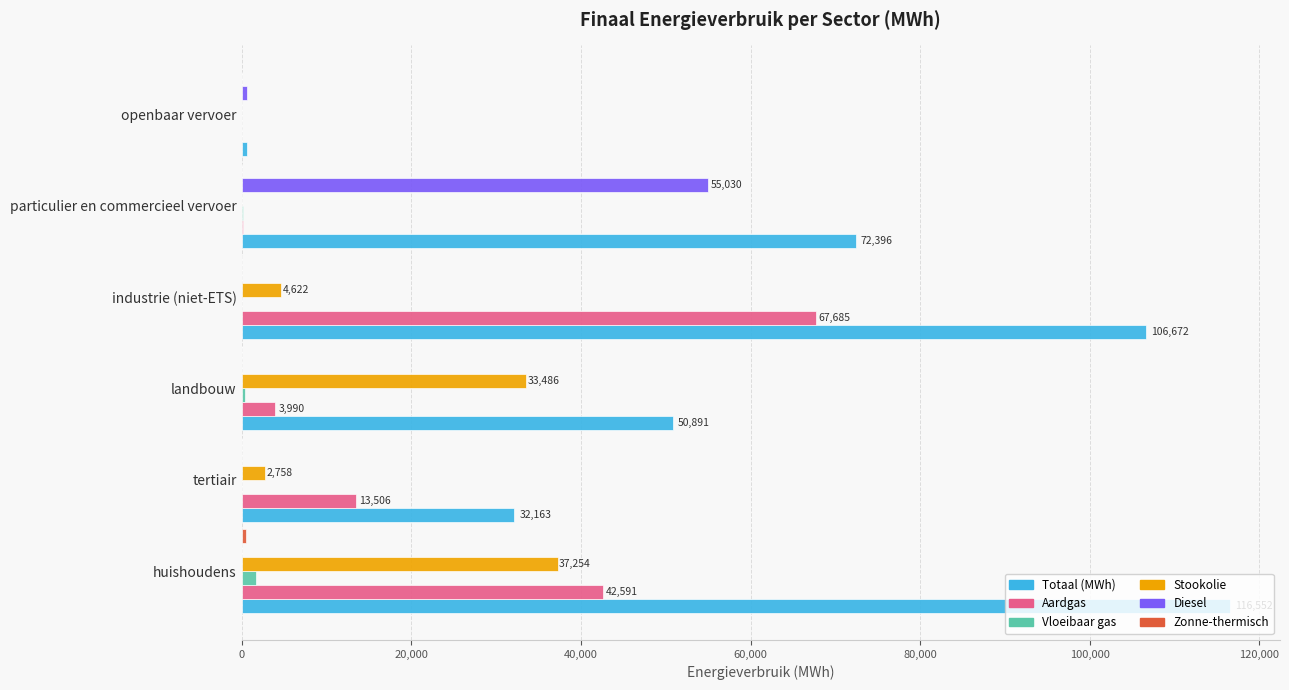

Is the value of Aardgas at tertiair greater than the value of Stookolie at particulier en commercieel vervoer?

Yes